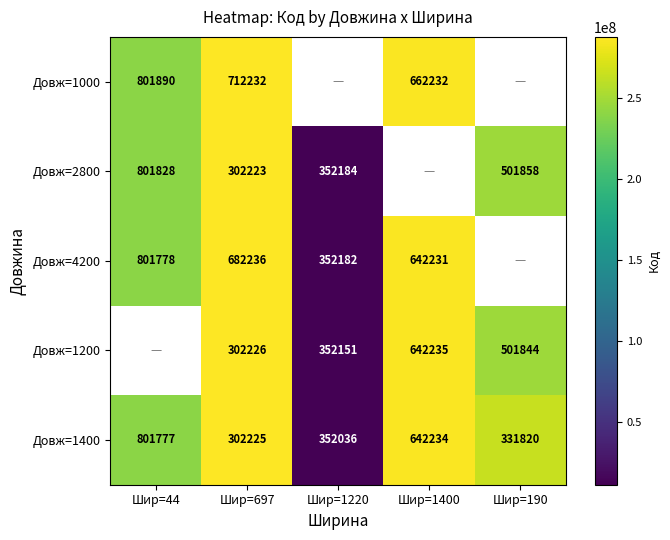

What is the difference between the maximum and second lowest values in the Довж=1400 series?

469957